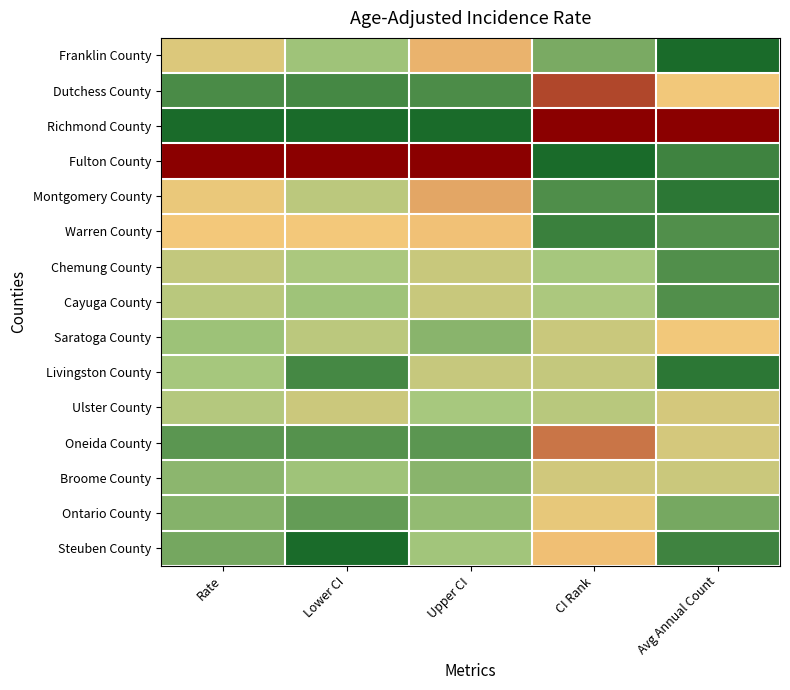

At which category does the chart reach its minimum across all series?

Avg Annual Count